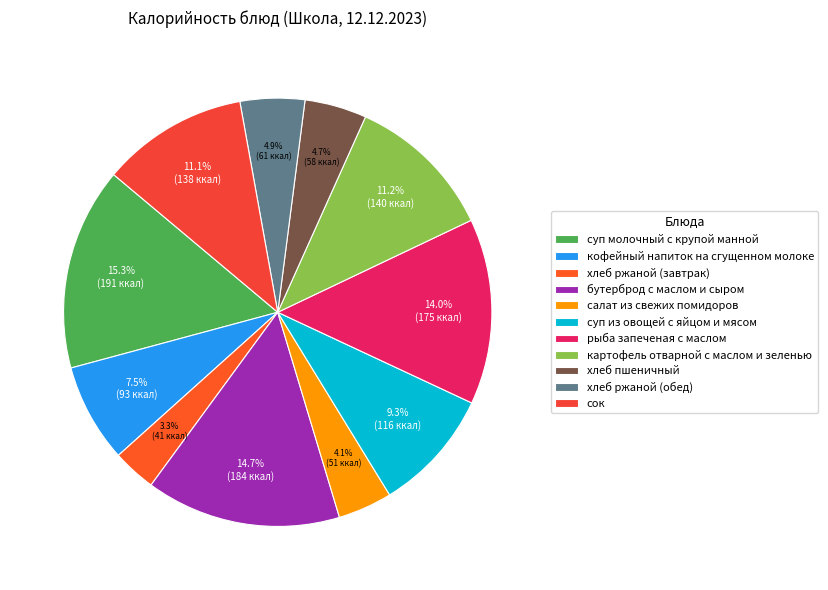

What is the total percentage of салат из свежих помидоров and суп молочный с крупой манной?

19.4%